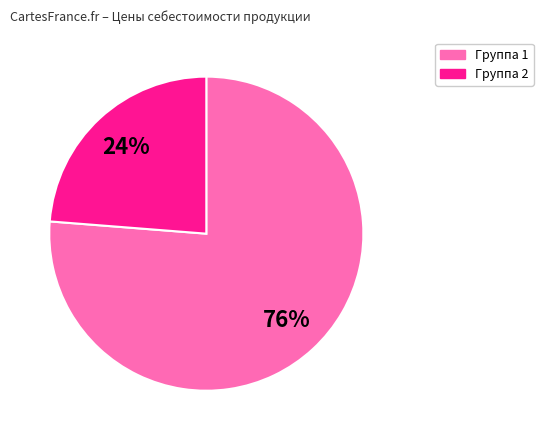

To the nearest percent, what is the difference between the largest and smallest slice percentages?

52%